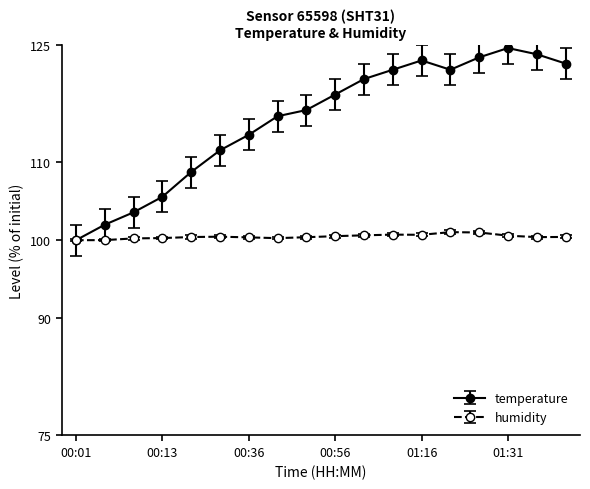

What is the maximum value for temperature?

124.6